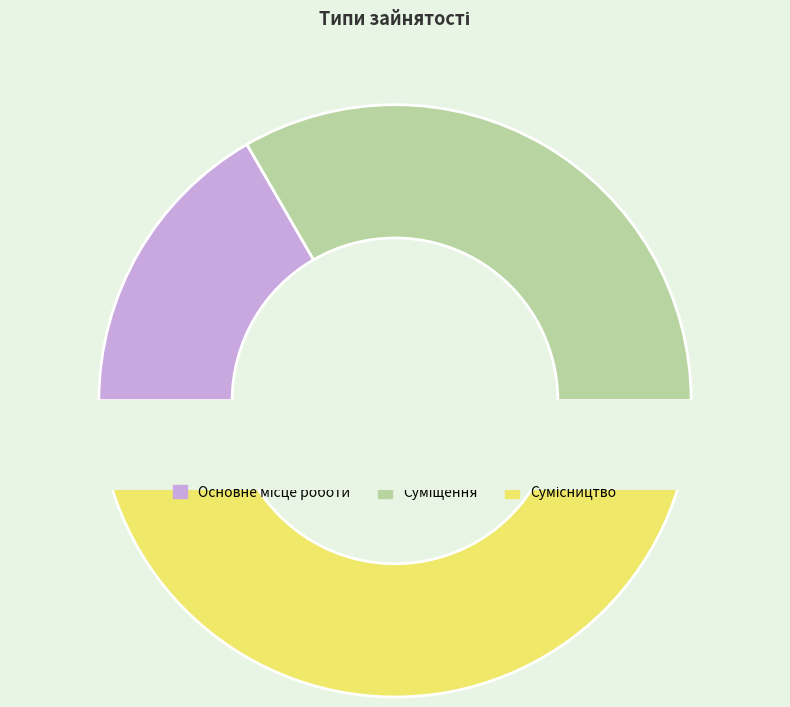

To the nearest percent, what is the combined percentage of Сумісництво and Суміщення?

83%